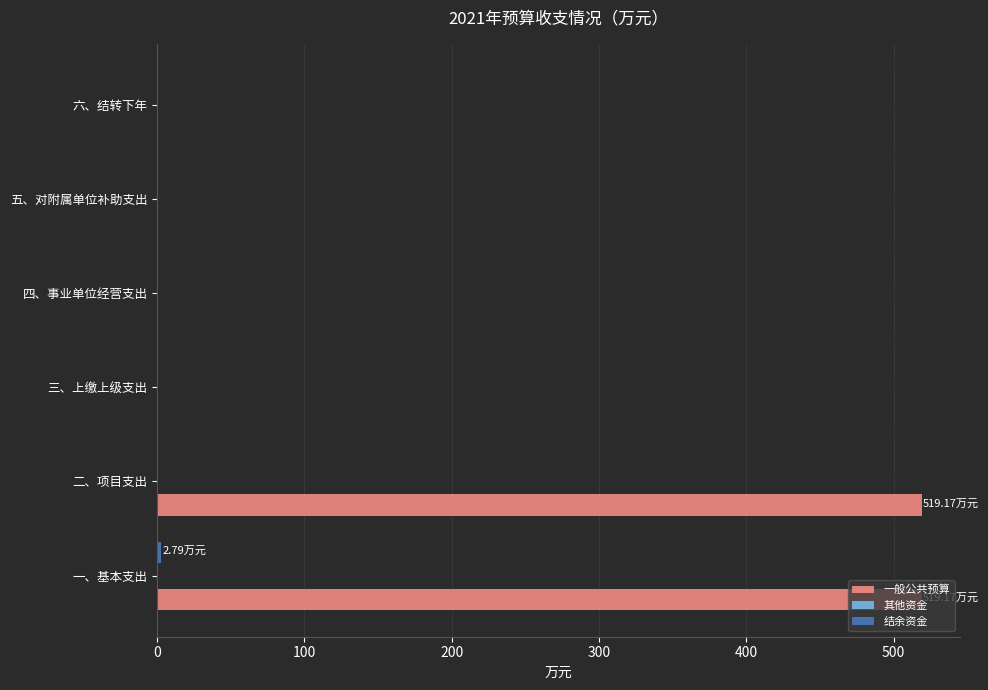

What is the total value across all series at 二、项目支出?

519.2